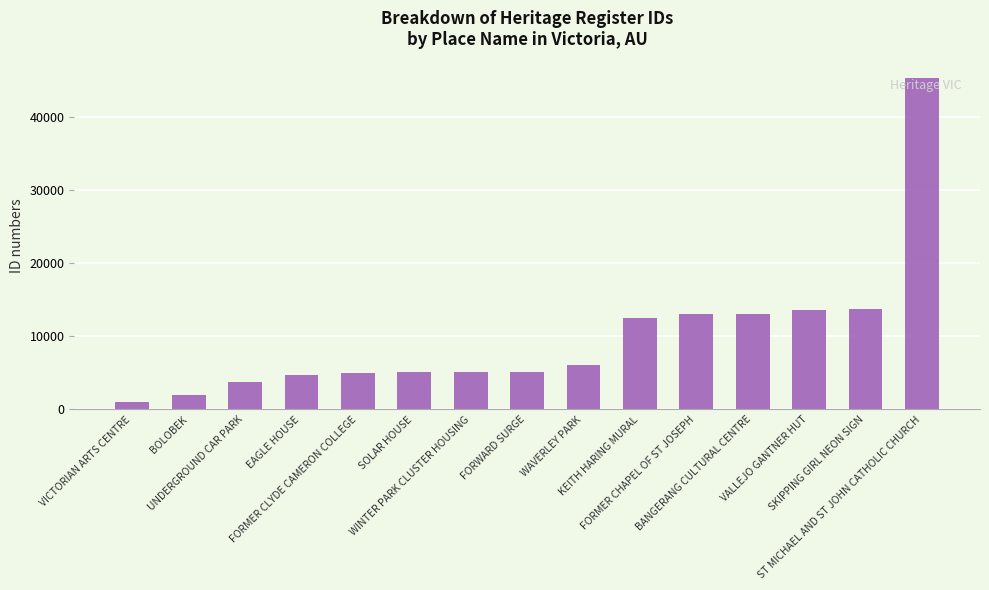

True or false: the data shows 13810 at SKIPPING GIRL NEON SIGN.

True